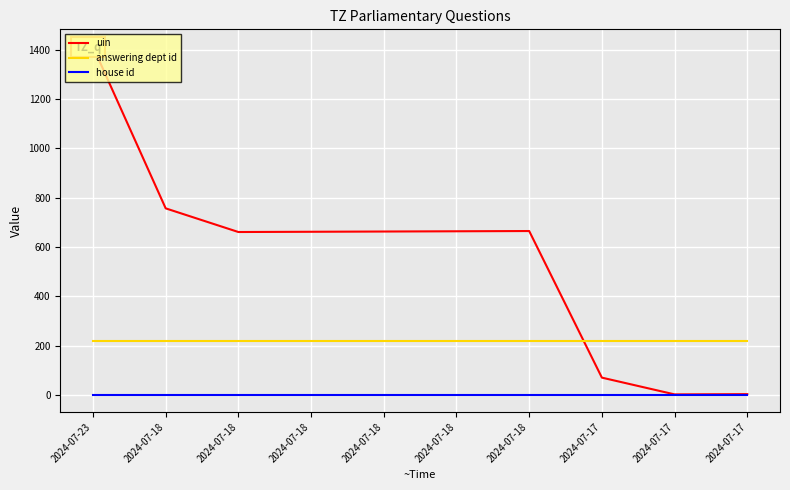

How many data points in uin are above 663?

4